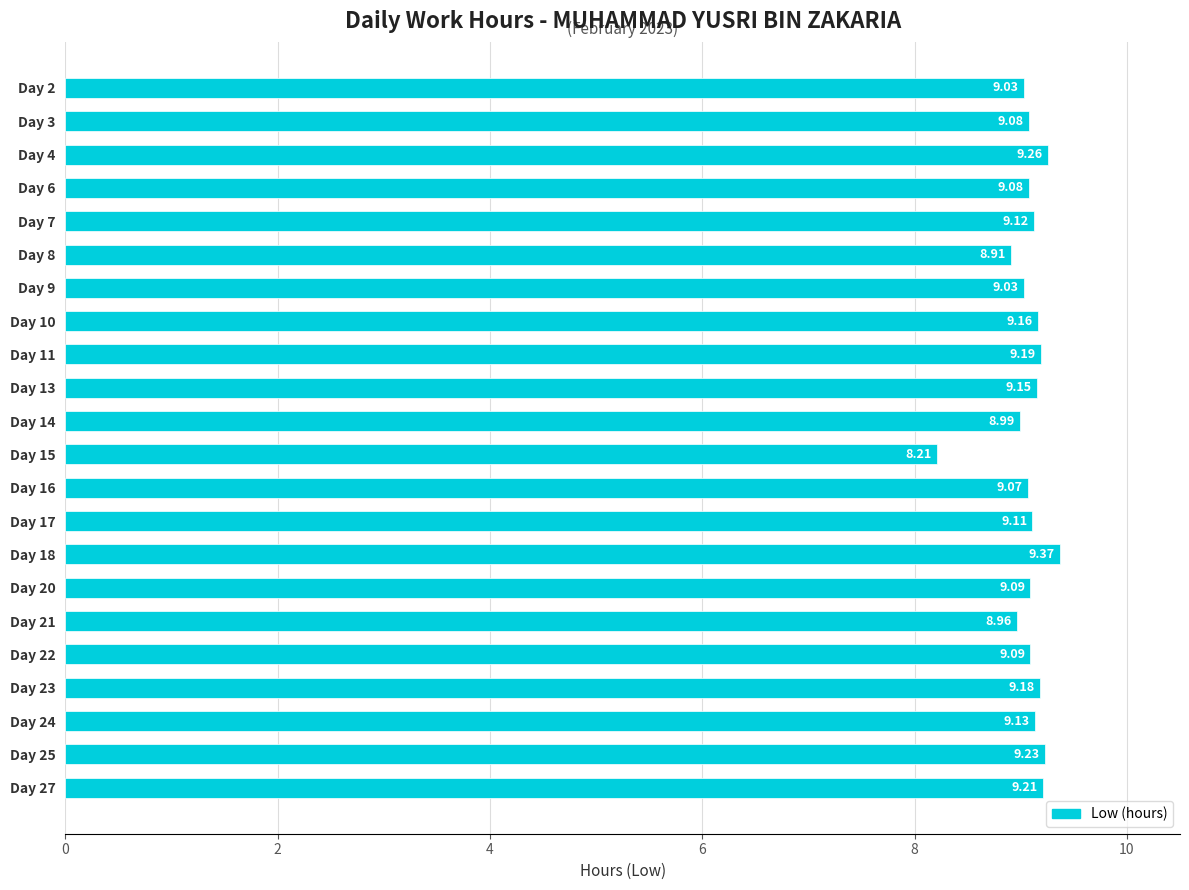

What is the difference between the maximum and second lowest values?

0.5